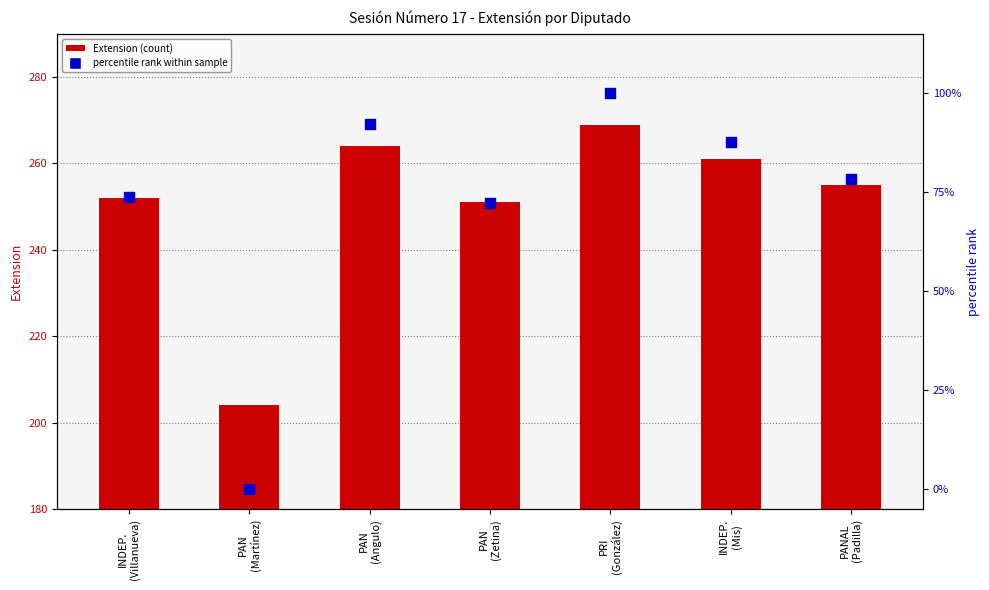

Which series reaches the maximum Y coordinate?

Extension